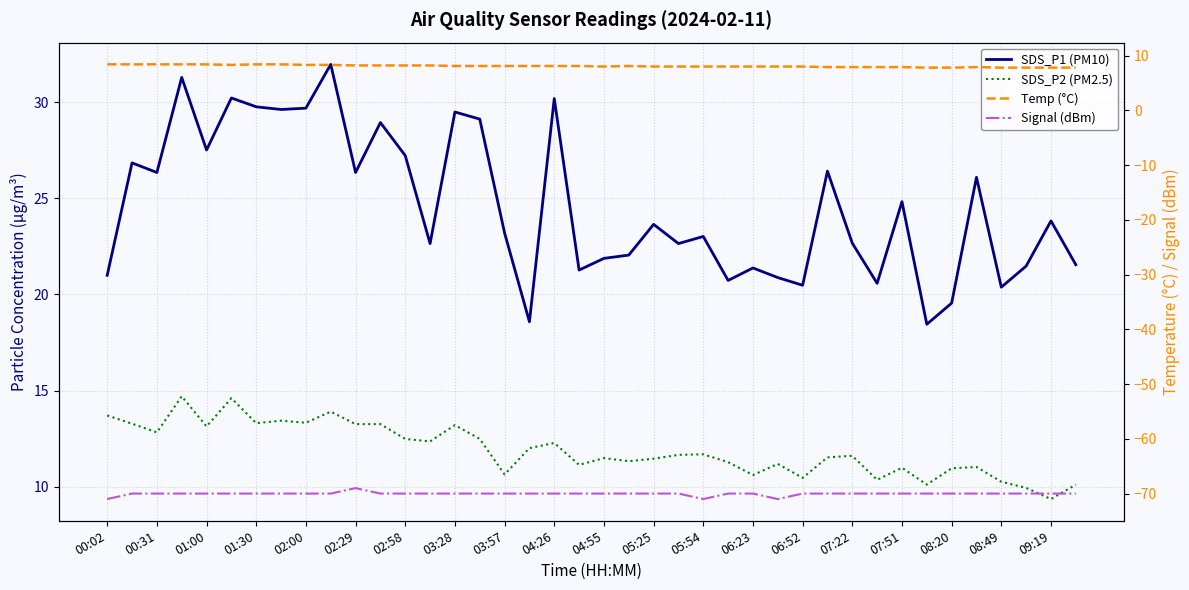

Is the value of Temp (°C) at 00:02 greater than the value of Signal (dBm) at 02:29?

Yes